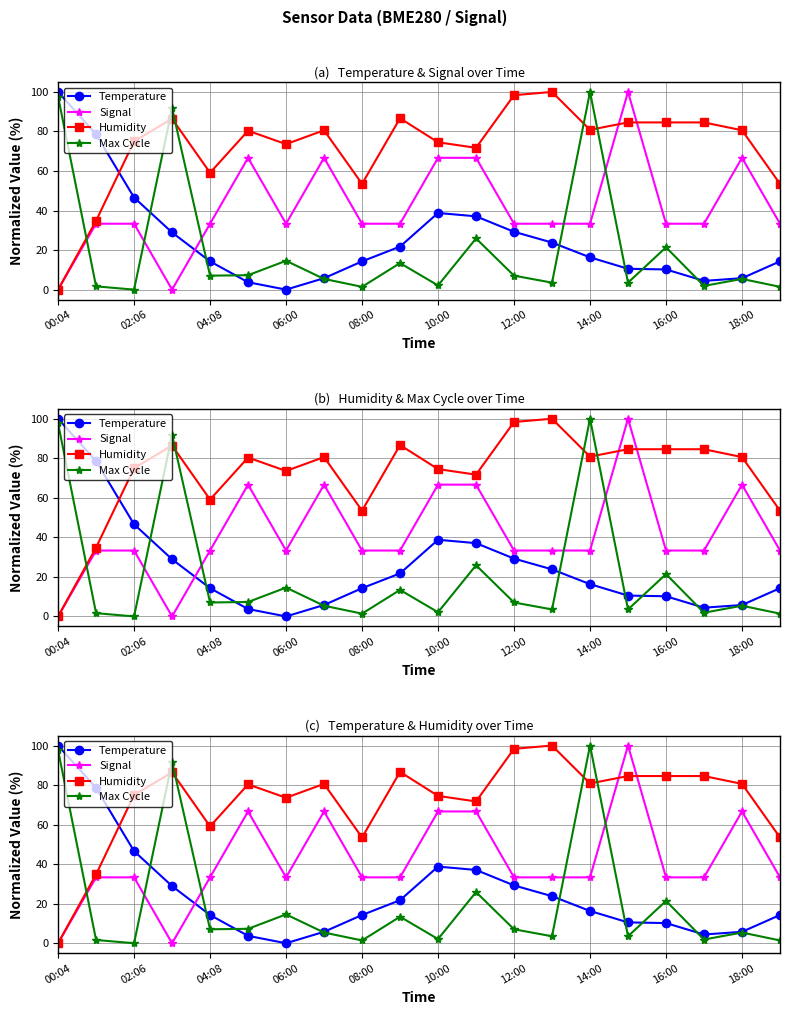

In Humidity, how many points are lower than both neighbors (excluding endpoints)?

5